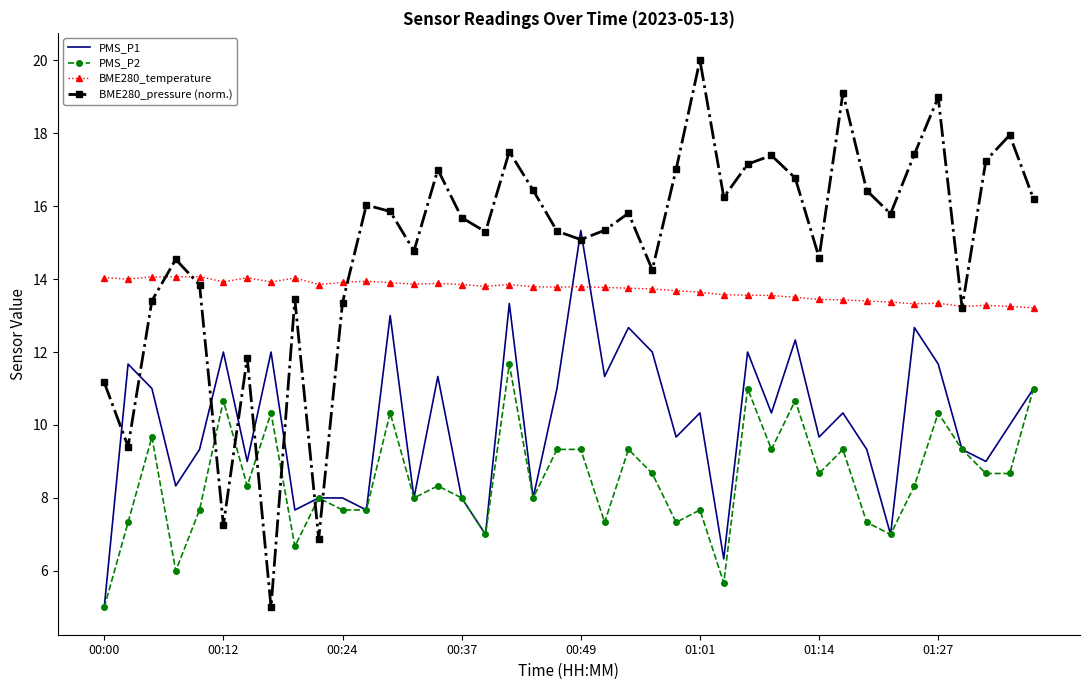

Which series has the largest total across all categories?

BME280_pressure (norm.)